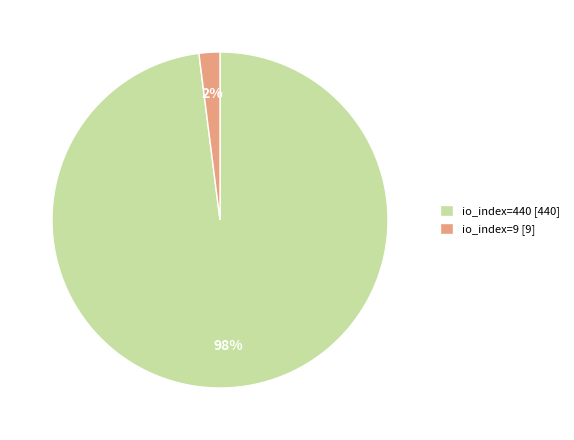

The io_index=9 slice represents 10% of the pie. True or false?

False